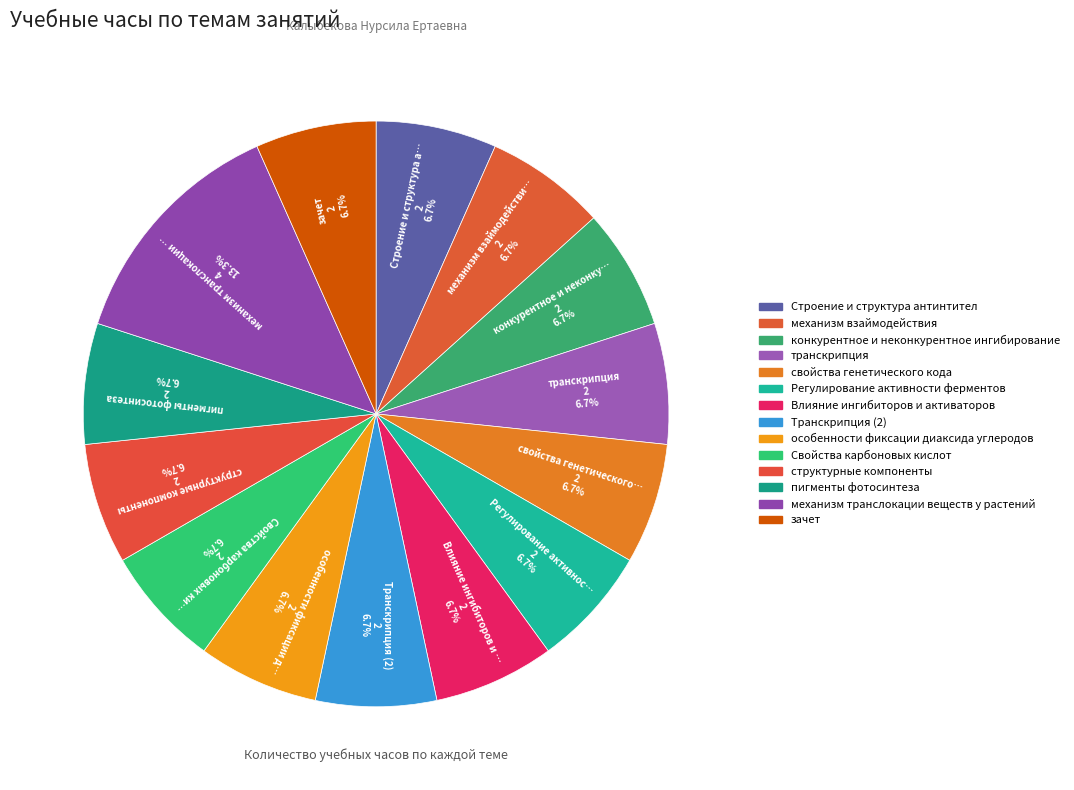

How many segments does this pie chart have?

14